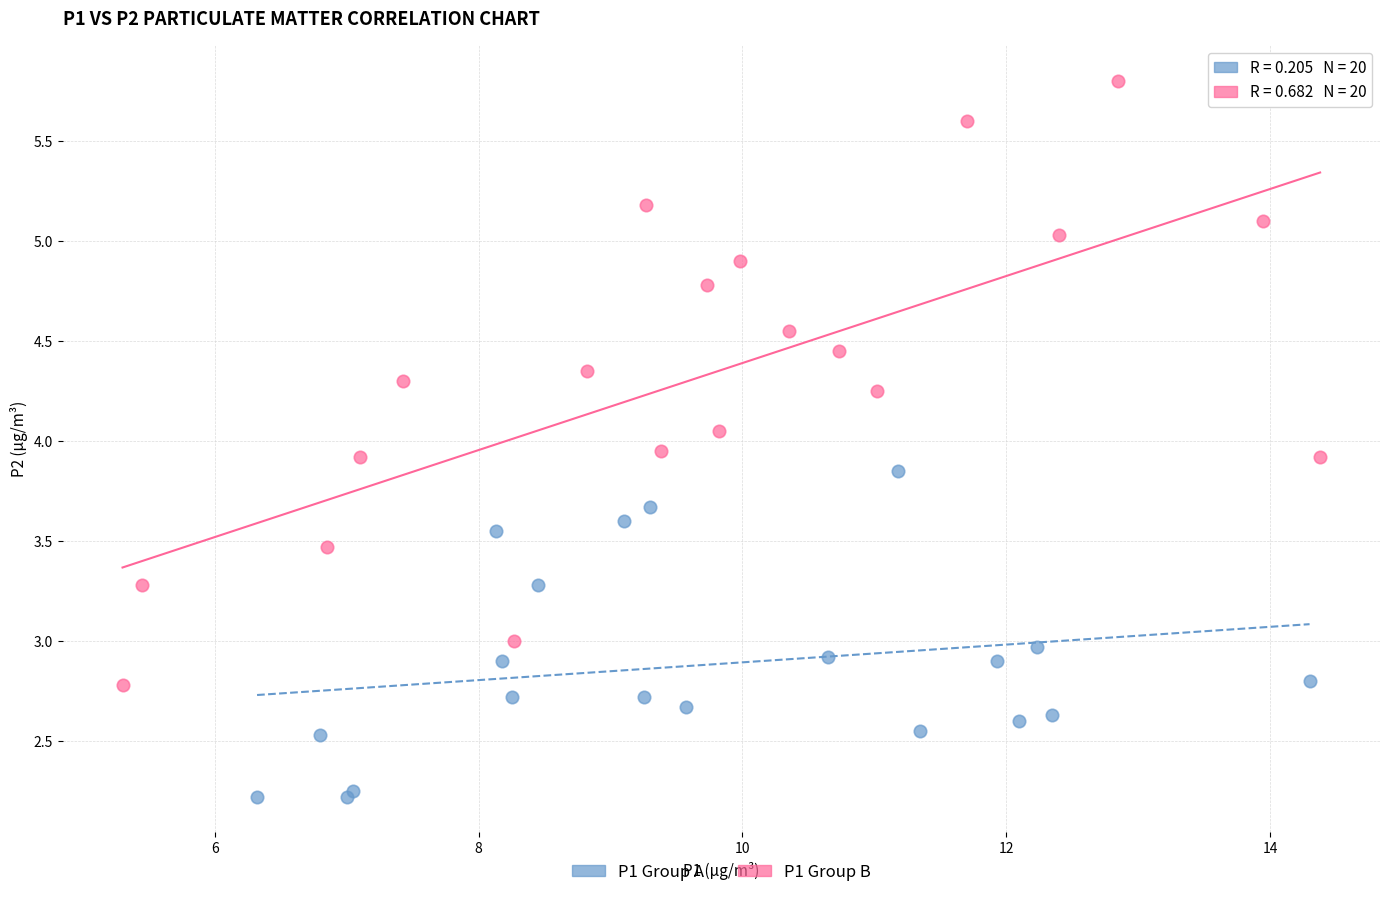

Which series has the largest Y range (max minus min)?

P1 Group B